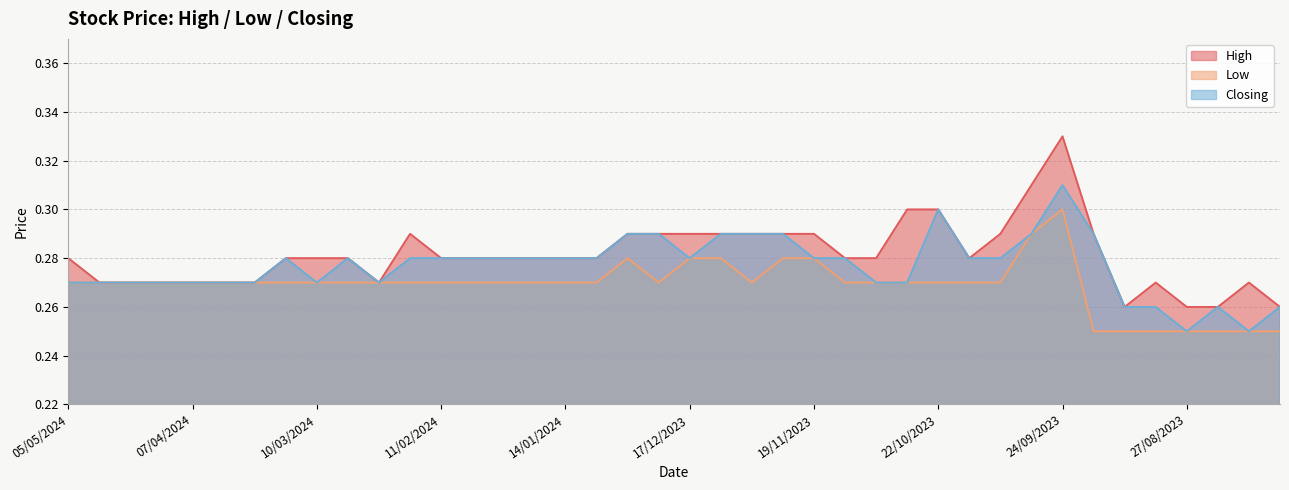

True or false: Low has a value of 0.3 at 31/03/2024.

True